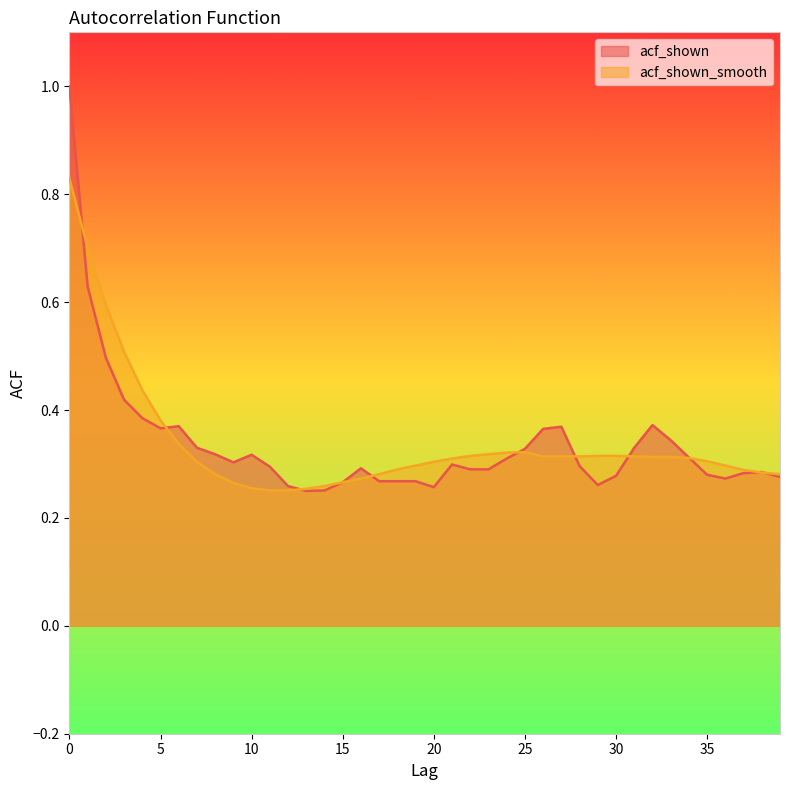

How many acf_shown values are between 0 and 1?

40